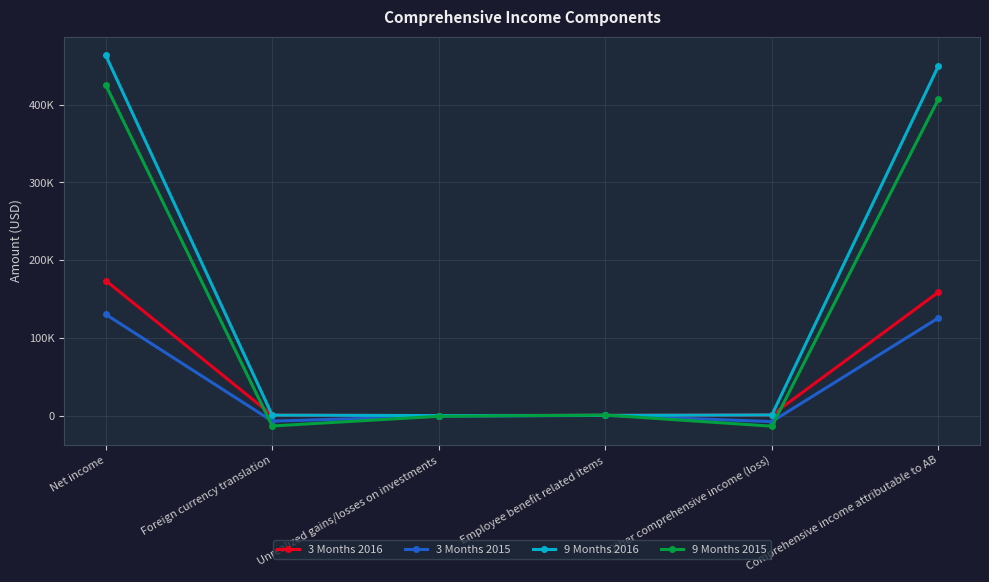

Is this an area chart (filled region under the line)?

No